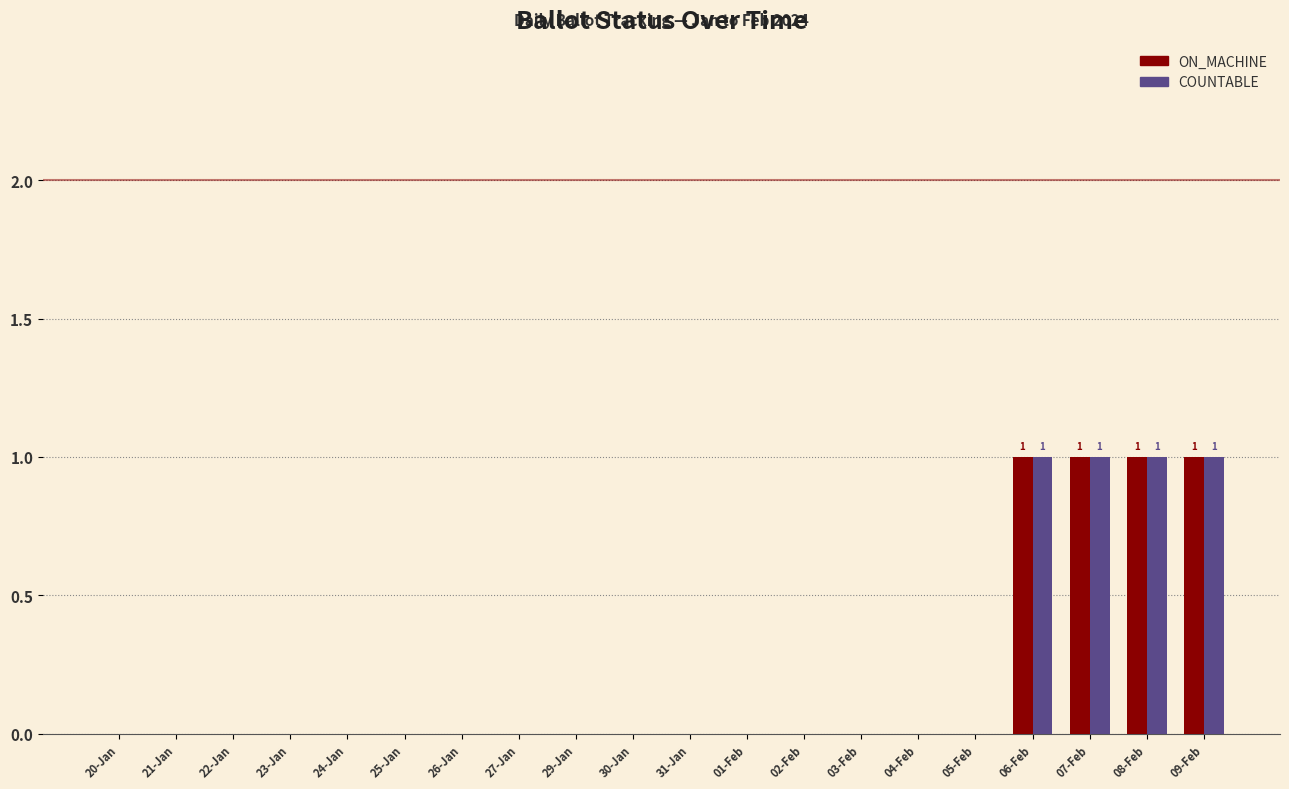

What is the sum of all ON_MACHINE values?

4